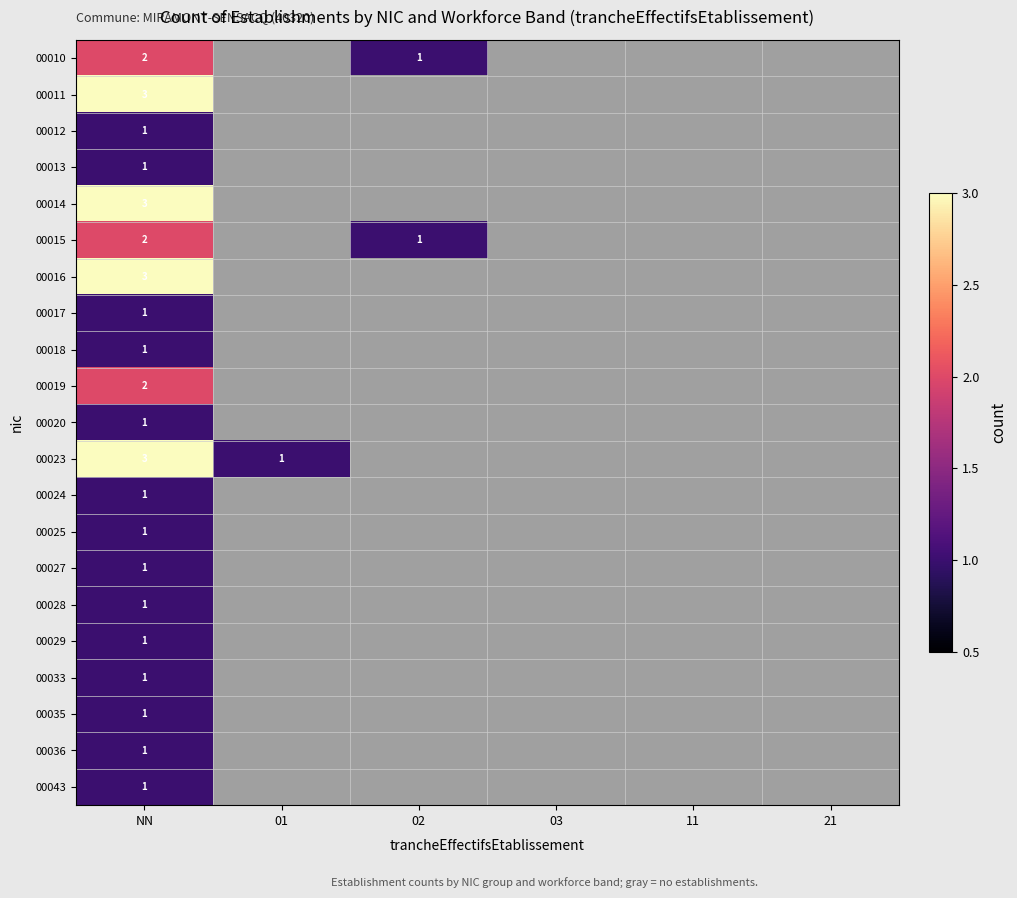

Is it true that 00016 equals 1.0 at NN?

False